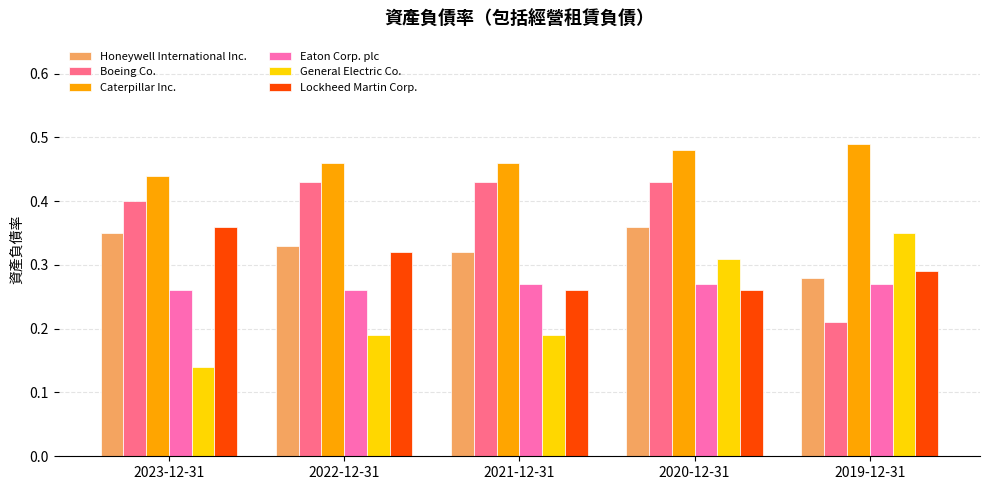

Count the Caterpillar Inc. values in the range 0 to 1.

5